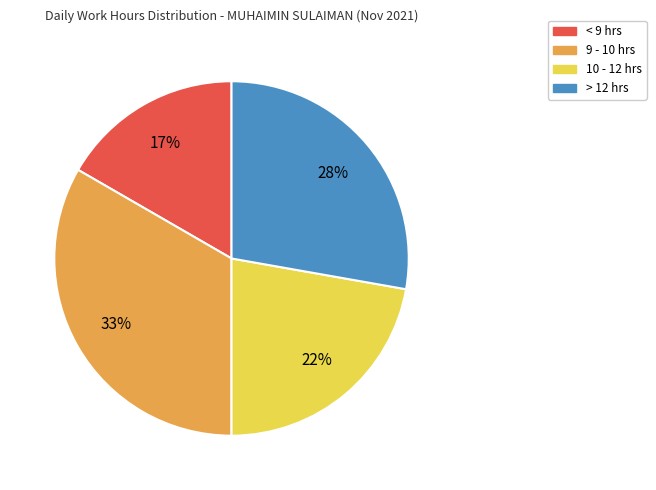

Is there a majority slice in this chart?

No